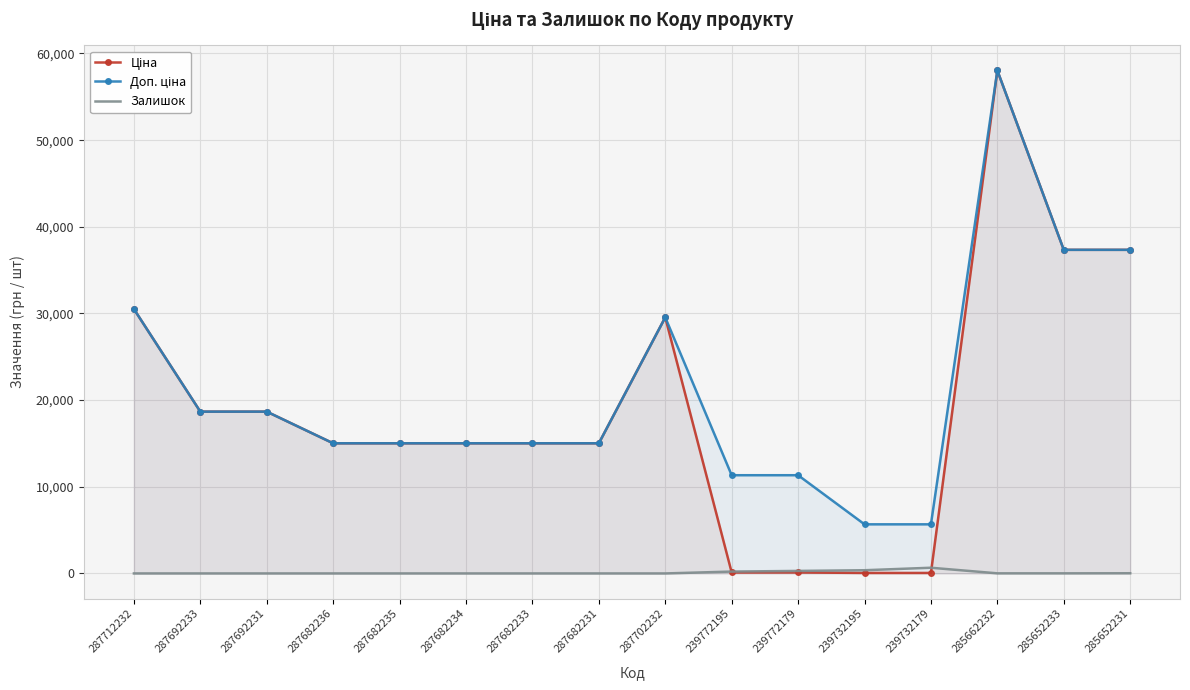

How many values in the Ціна series exceed 15019?

12